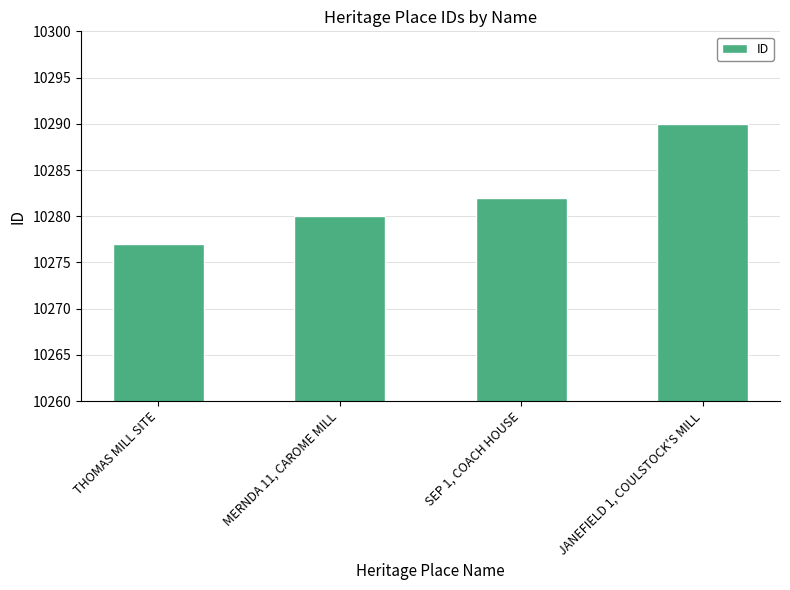

Reading right to left, extract all data points from this chart.

10290	10282	10280	10277